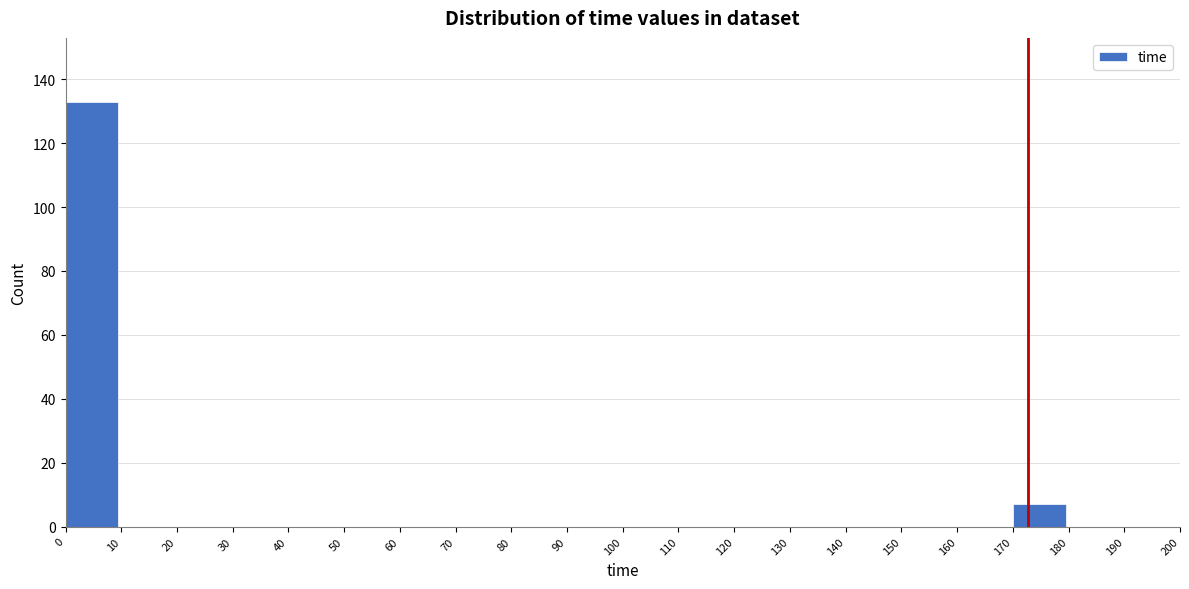

Which range on the x-axis has the tallest bar?

0 to 10